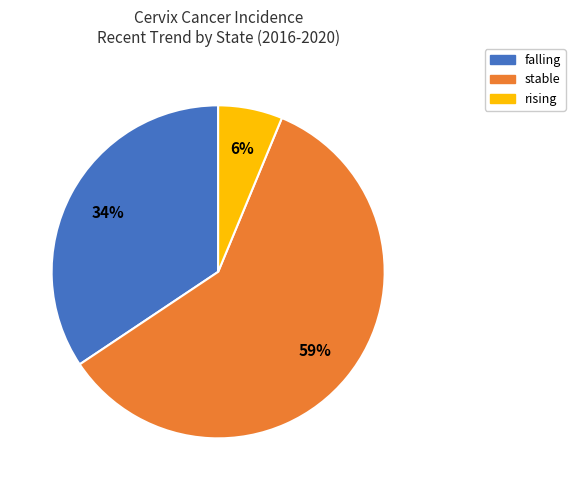

How many segments does this pie chart have?

3